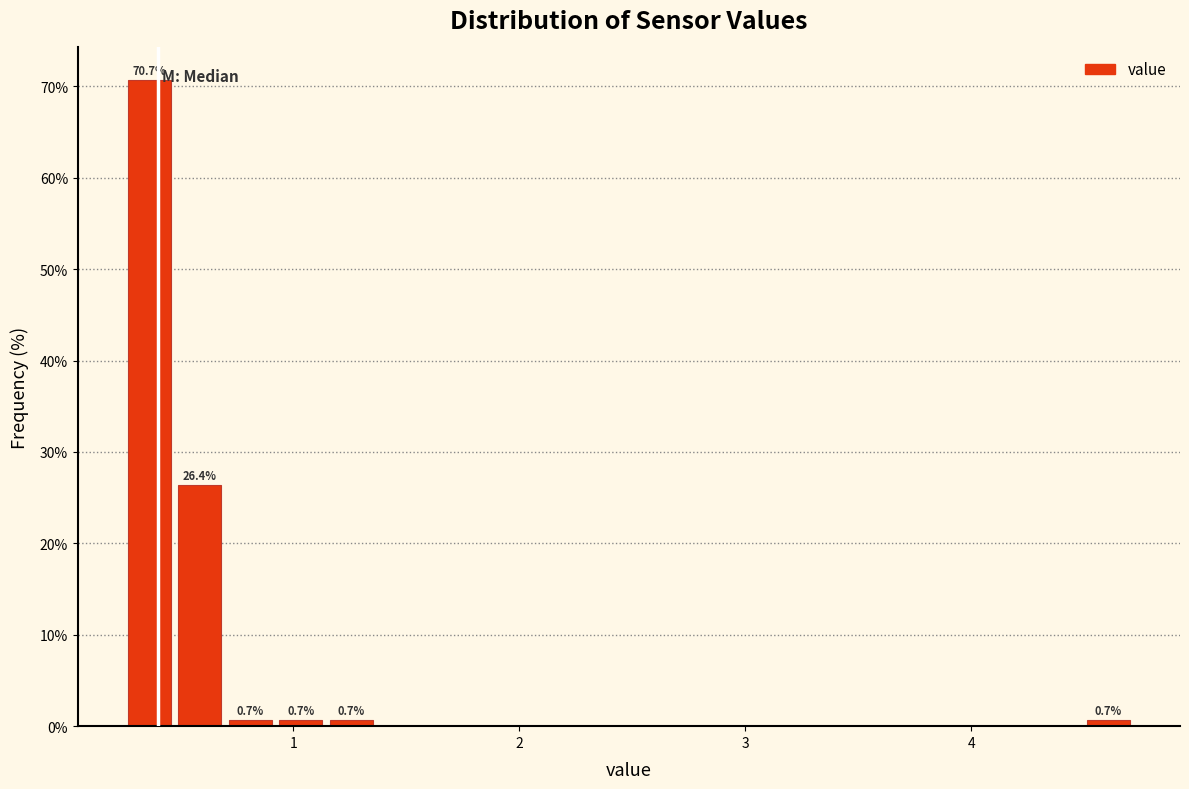

Around what value on the x-axis is the tallest bar? Give the approximate position of its centre, as read against the axis.

0.4